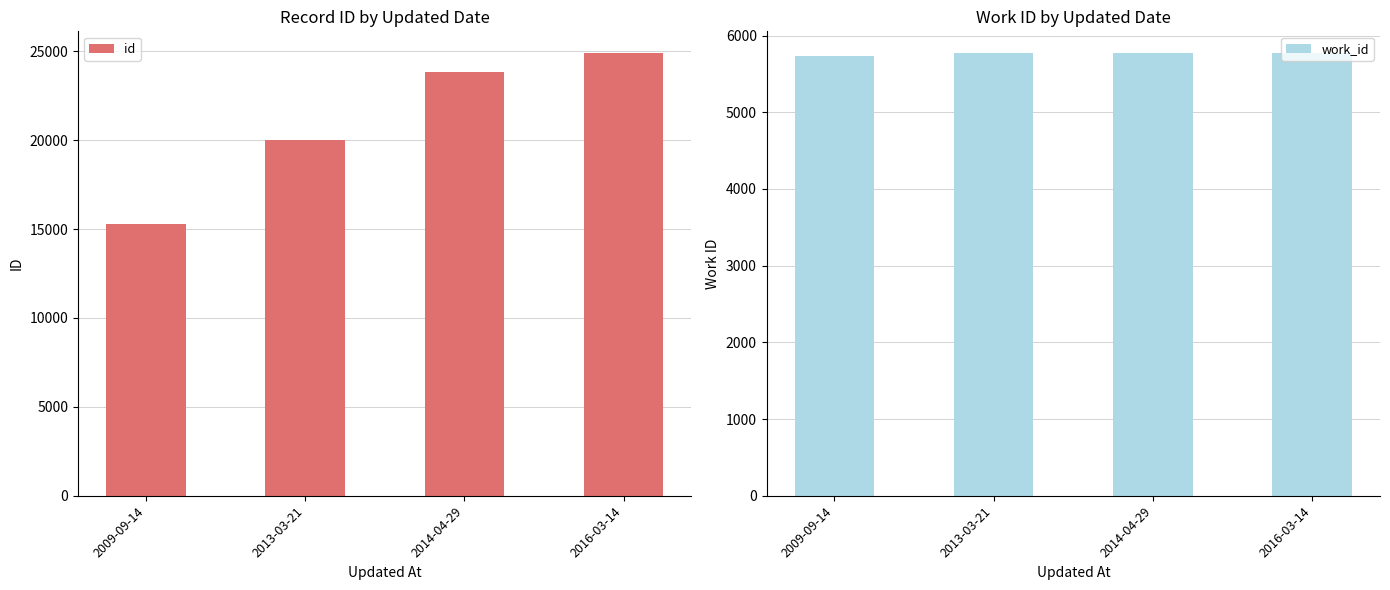

Which series has the widest spread of values?

id